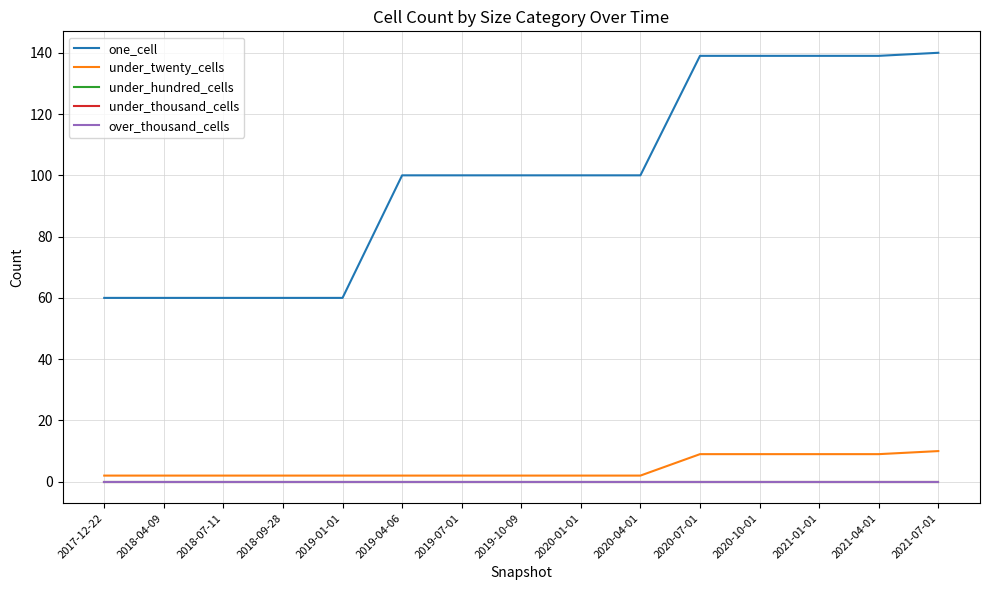

Reading left to right, extract all data points from this chart.

one_cell: 60	60	60	60	60	100	100	100	100	100	139	139	139	139	140
under_twenty_cells: 2	2	2	2	2	2	2	2	2	2	9	9	9	9	10
under_hundred_cells: 0	0	0	0	0	0	0	0	0	0	0	0	0	0	0
under_thousand_cells: 0	0	0	0	0	0	0	0	0	0	0	0	0	0	0
over_thousand_cells: 0	0	0	0	0	0	0	0	0	0	0	0	0	0	0